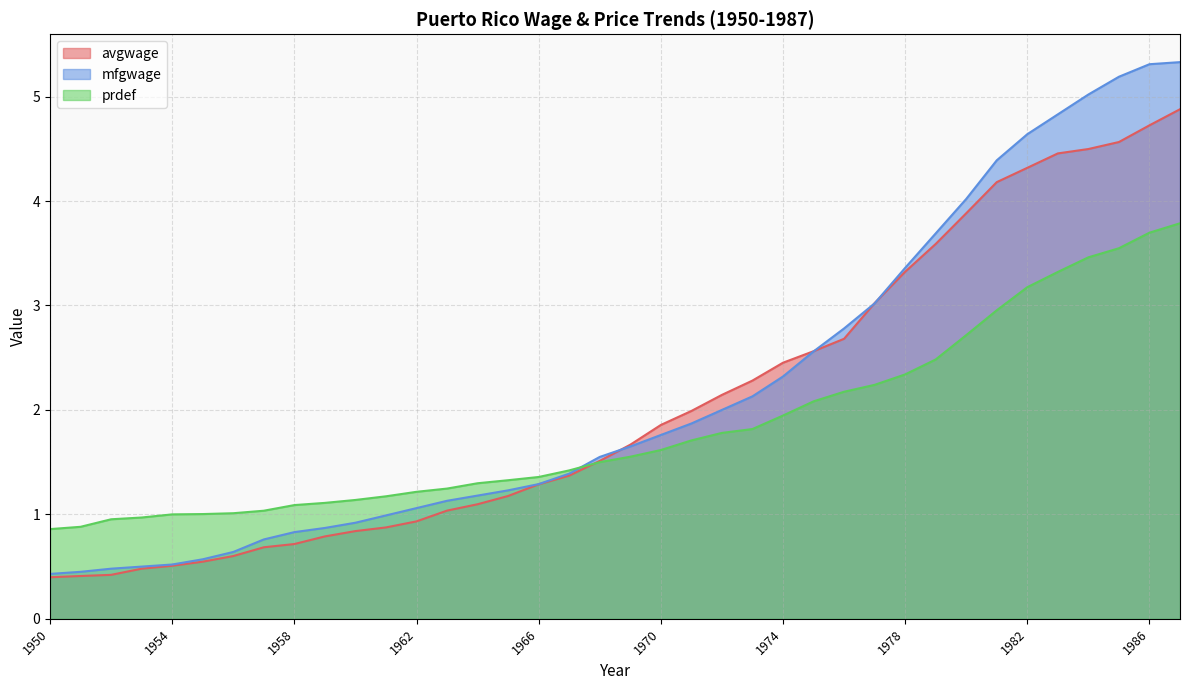

Which category has the lowest value across all series?

1950